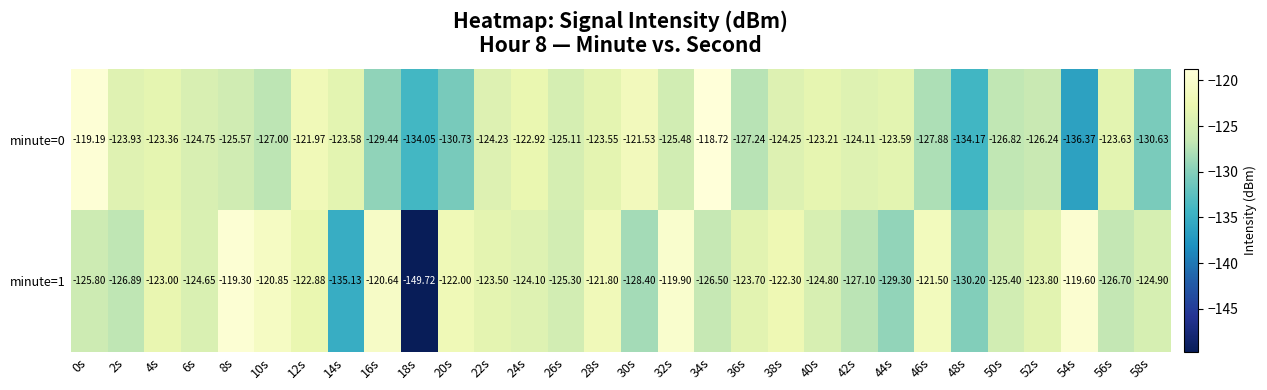

Which series has the widest spread of values?

minute=1